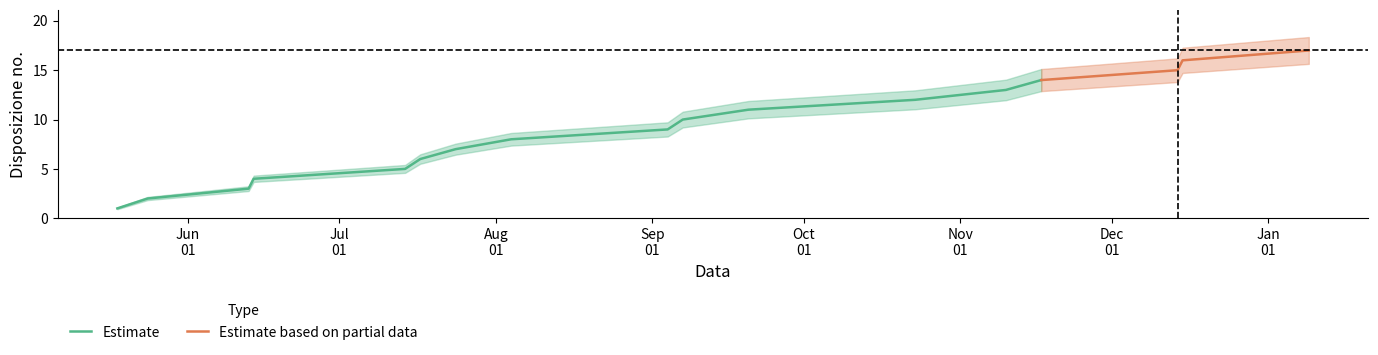

The chart shows a value of 13 at 2017-08-04. True or false?

False